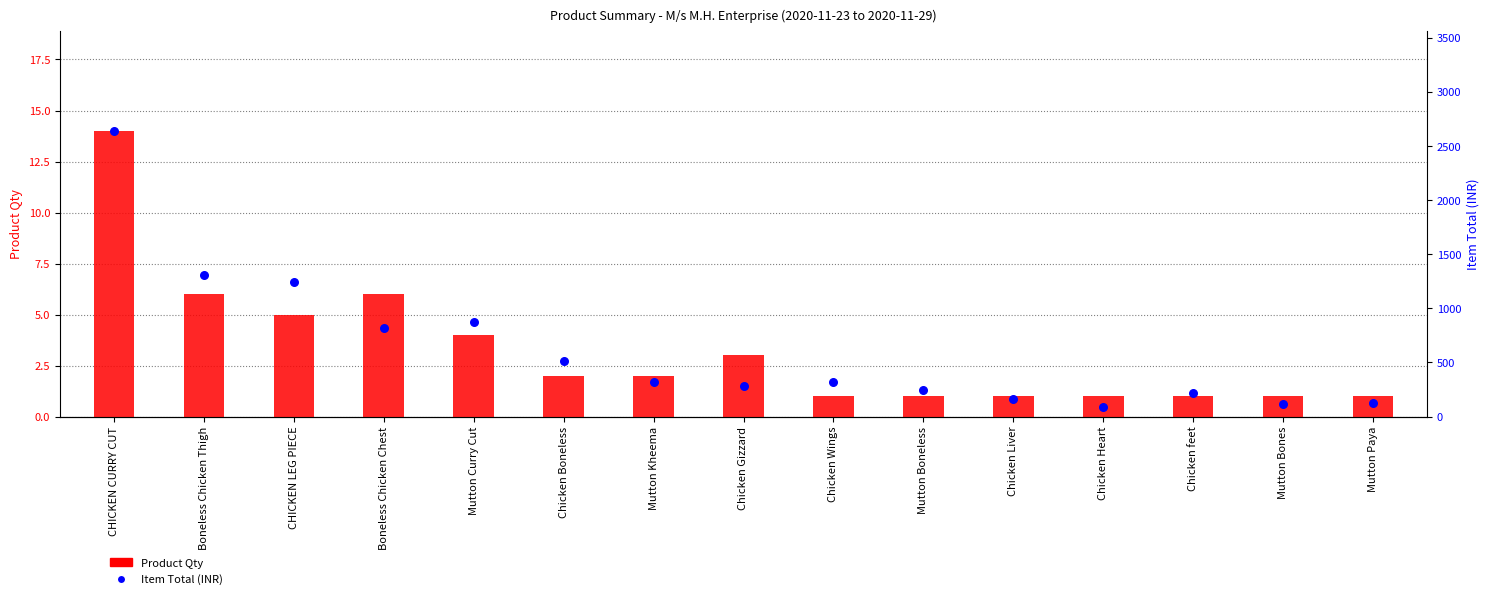

Is the value of Item Total (INR) at Mutton Bones greater than the value of Product Qty at Mutton Boneless?

Yes